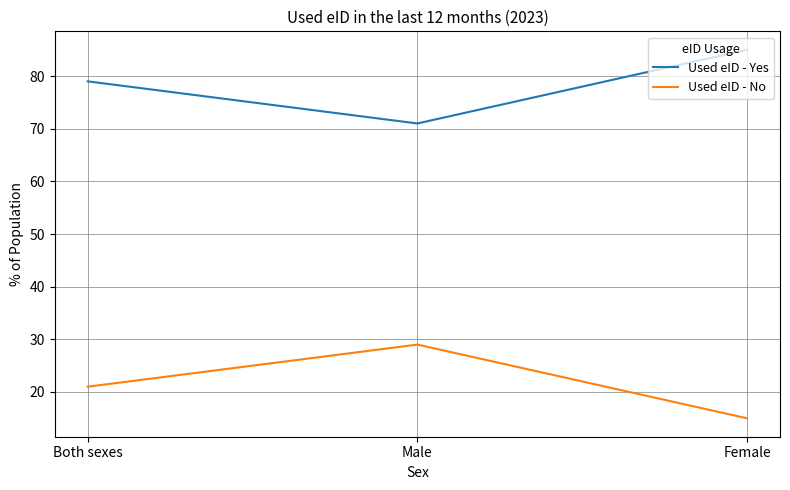

What is the difference between the highest and lowest values at Both sexes?

58